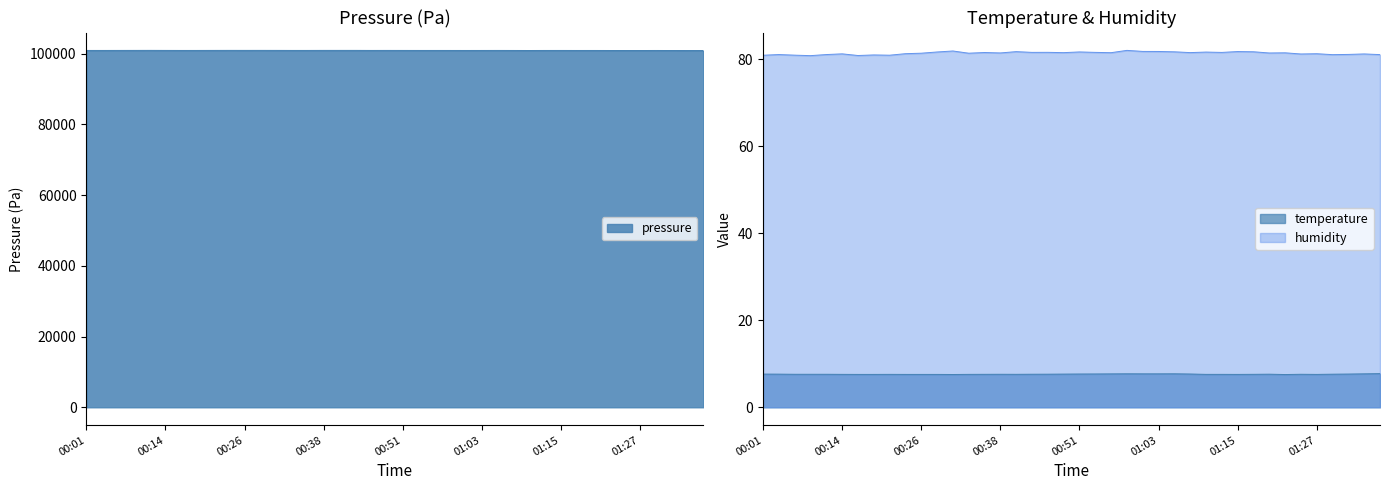

Does the chart have visible grid lines?

No